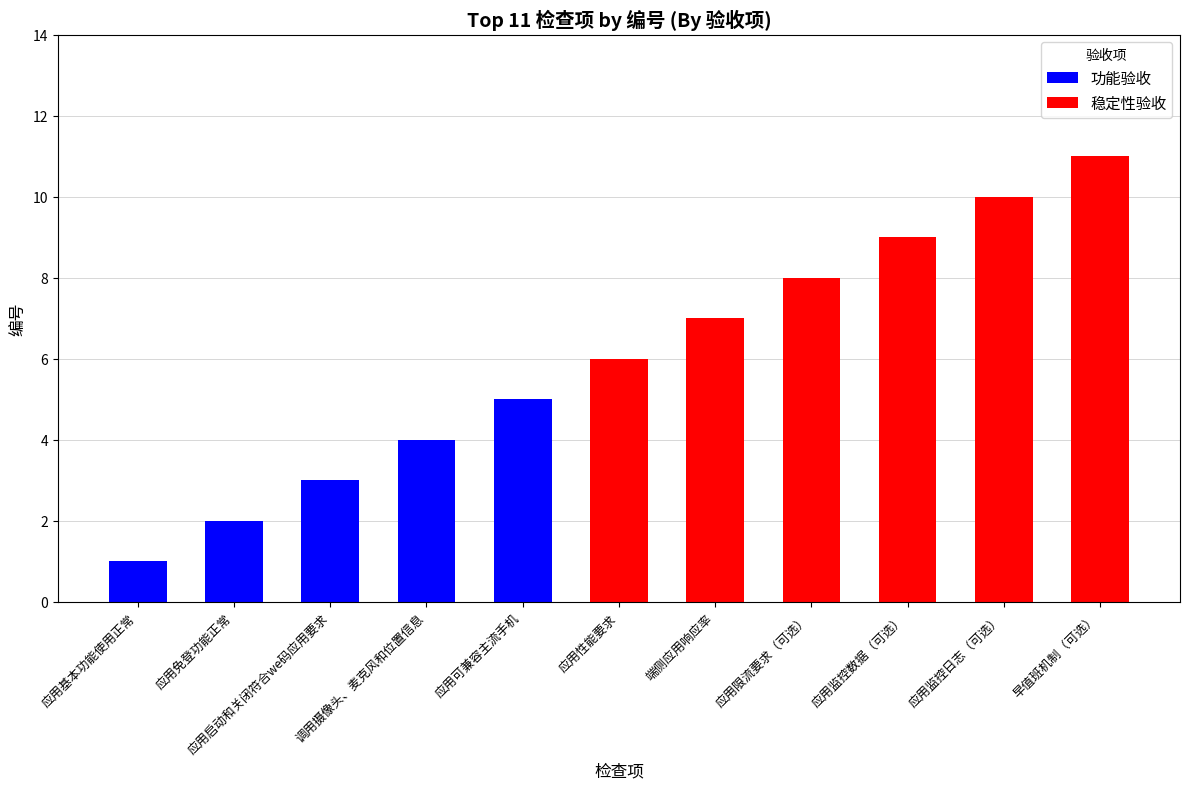

What is the total value across all series at 端侧应用响应率?

7